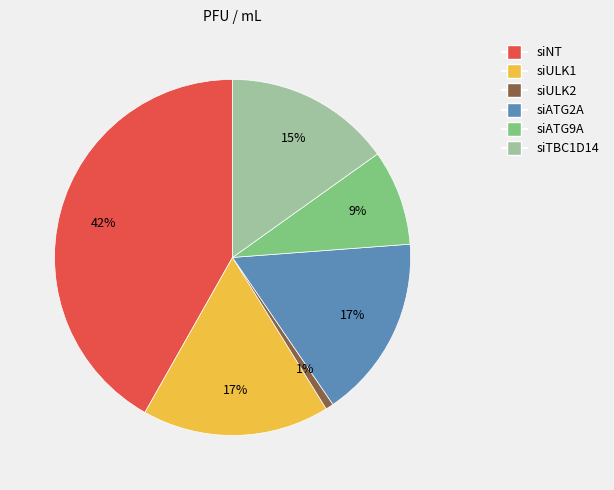

To the nearest percent, what is the average slice percentage?

17%